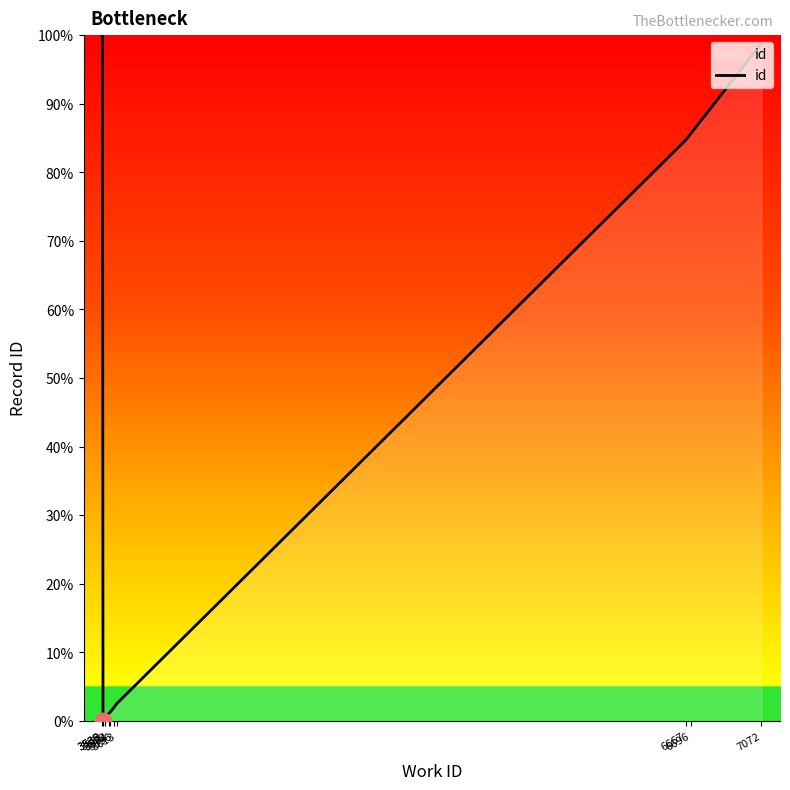

Reading right to left, extract all data points from this chart.

98.8	85.7	84.7	2.6	1.9	1.2	1.2	0.7	0.0	100.0